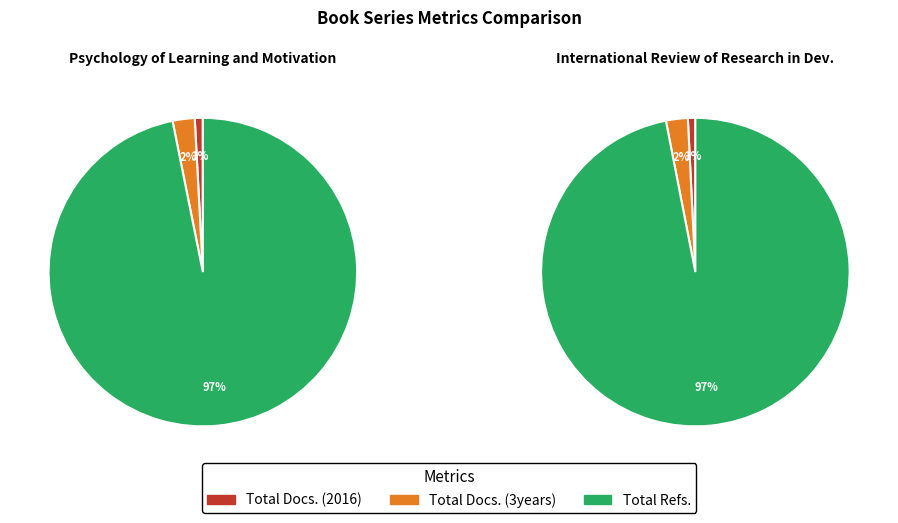

The Total Refs. slice represents 99% of the pie. True or false?

False